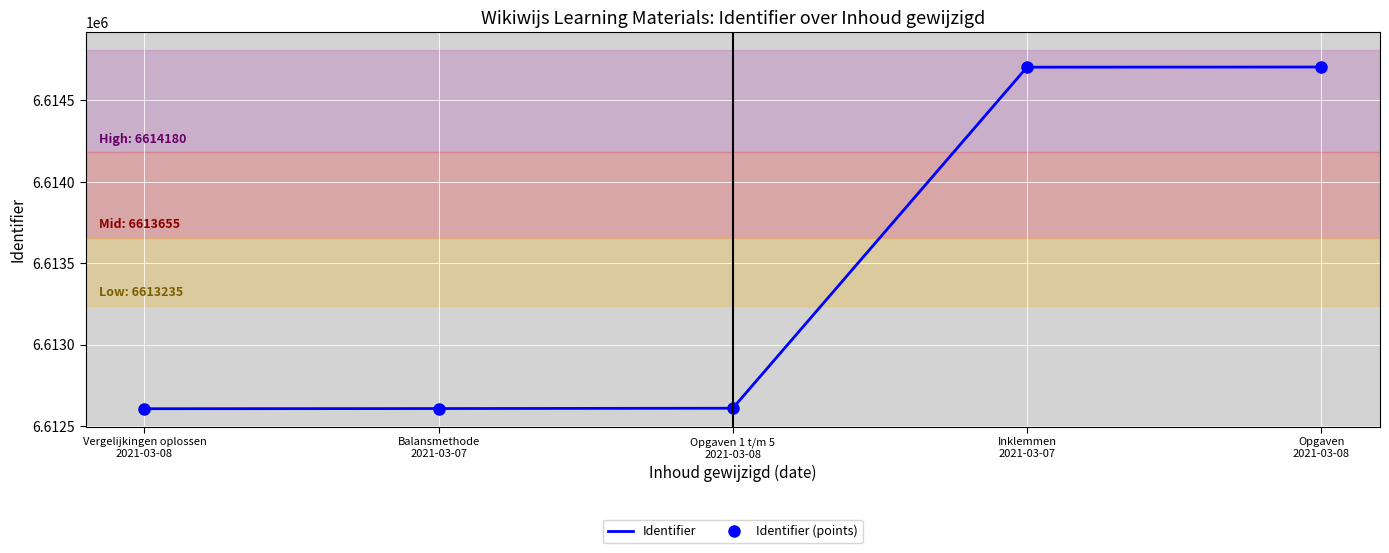

Which series has the largest range (max minus min)?

Identifier